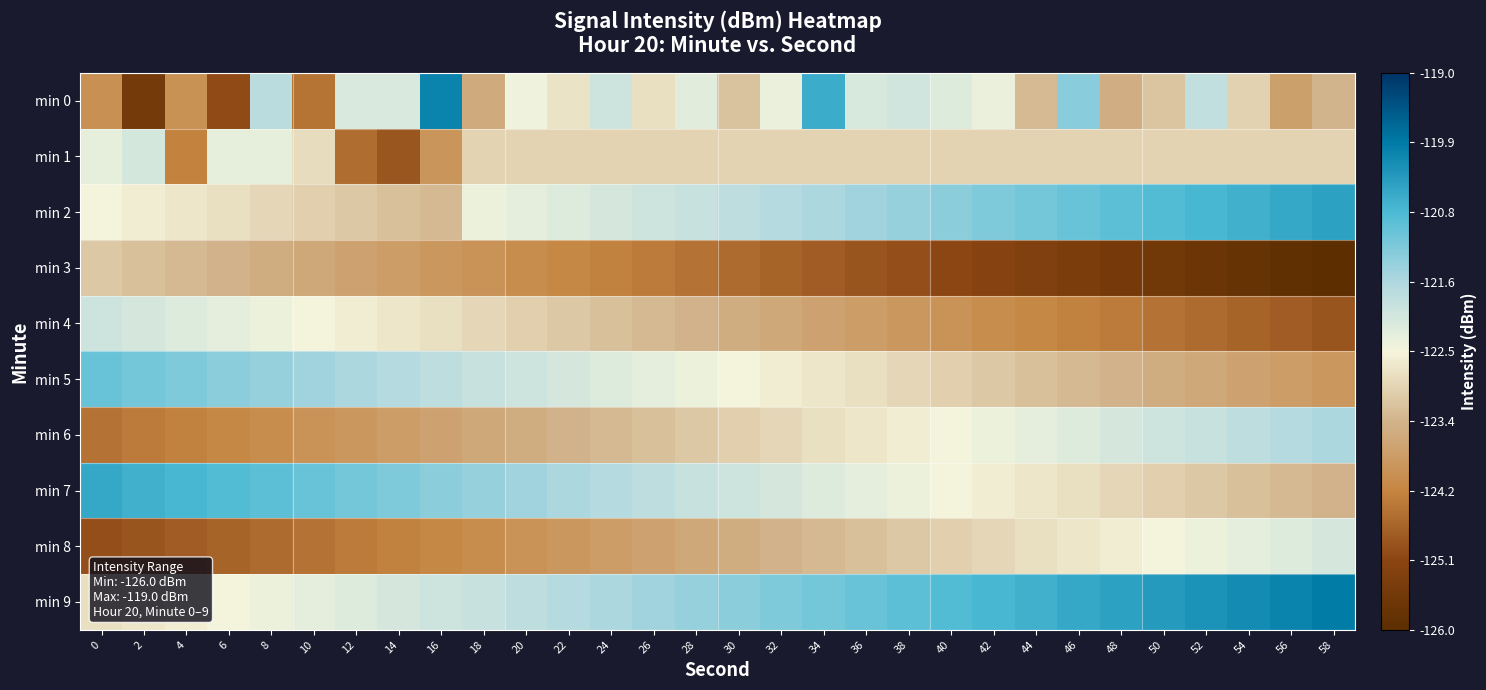

Which series has the widest spread of values?

min 0